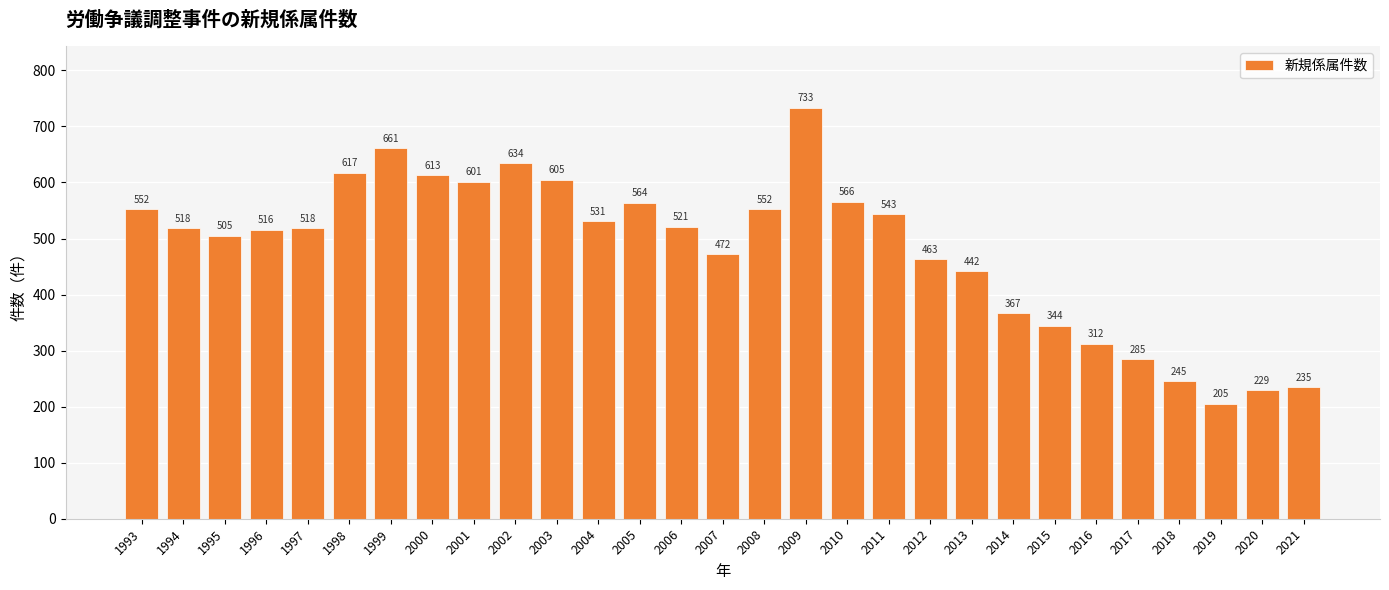

Between 2015 and 1994, which is larger?

1994